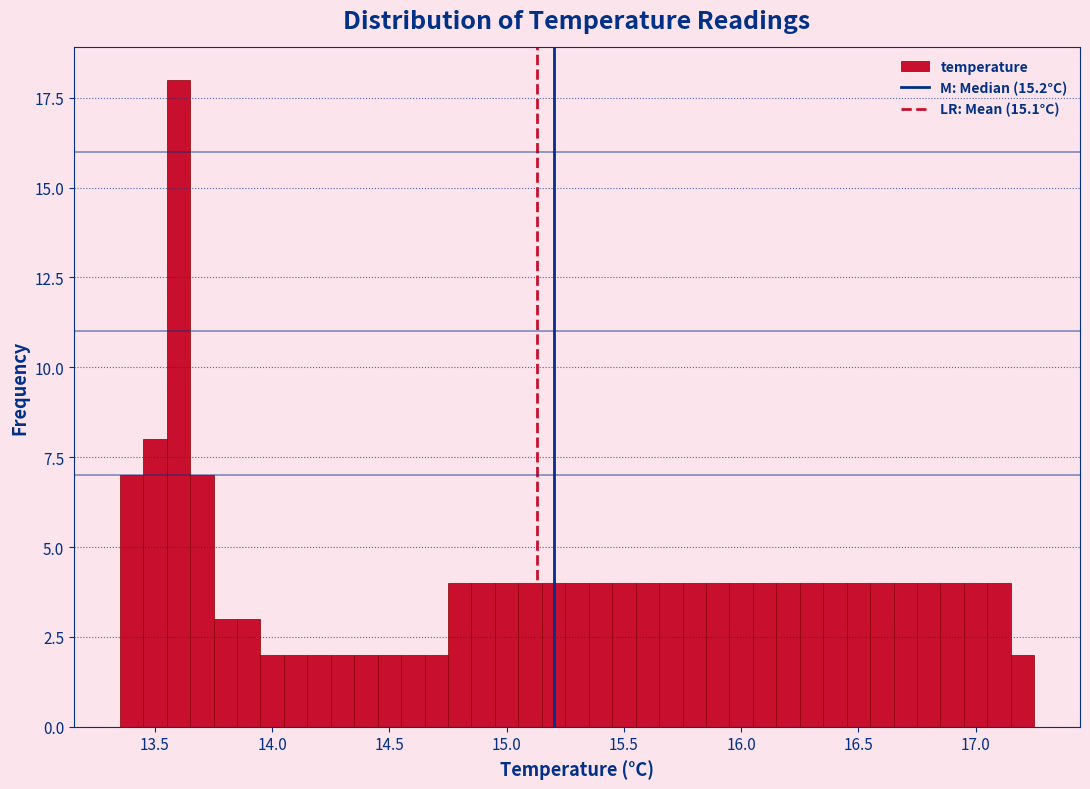

Read against the x-axis, roughly where is the centre of the tallest bar?

13.60